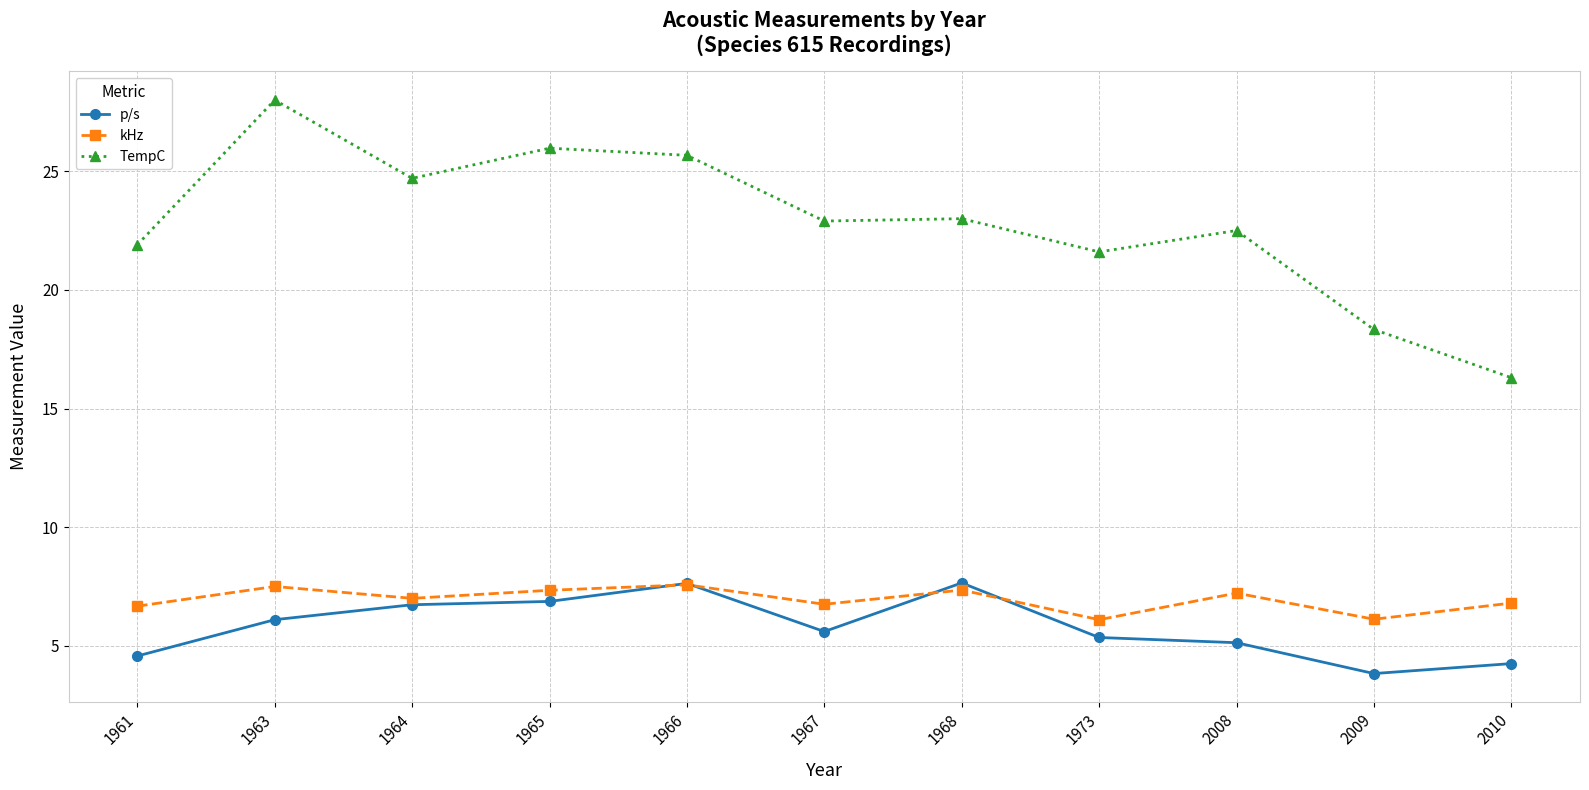

Is the value of p/s at 1968 greater than the value of TempC at 1961?

No